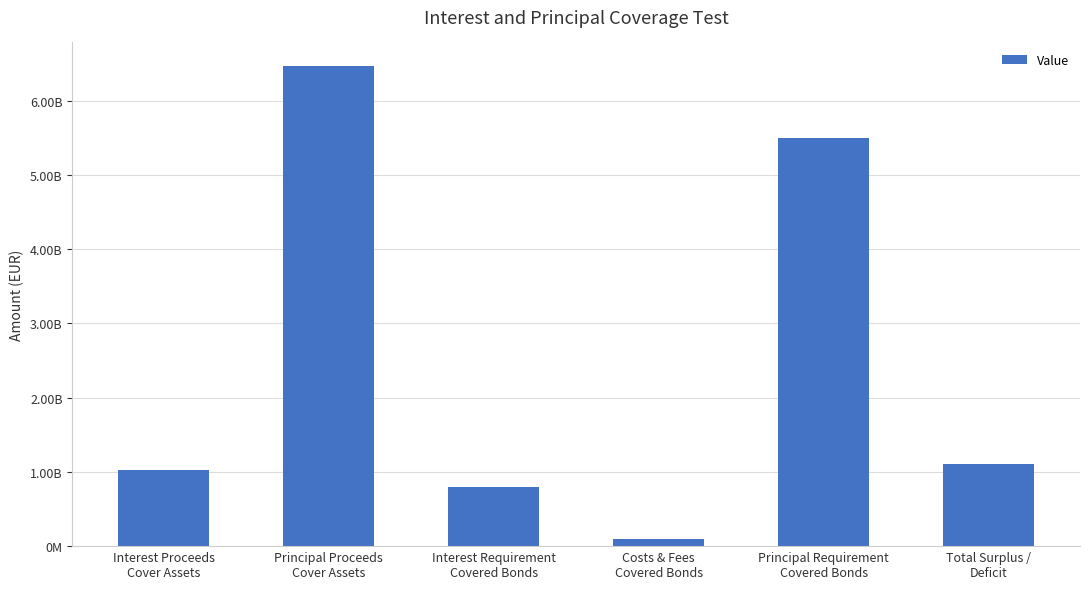

What is the difference between the values at Principal Proceeds
Cover Assets and Interest Requirement
Covered Bonds?

5670222006.8